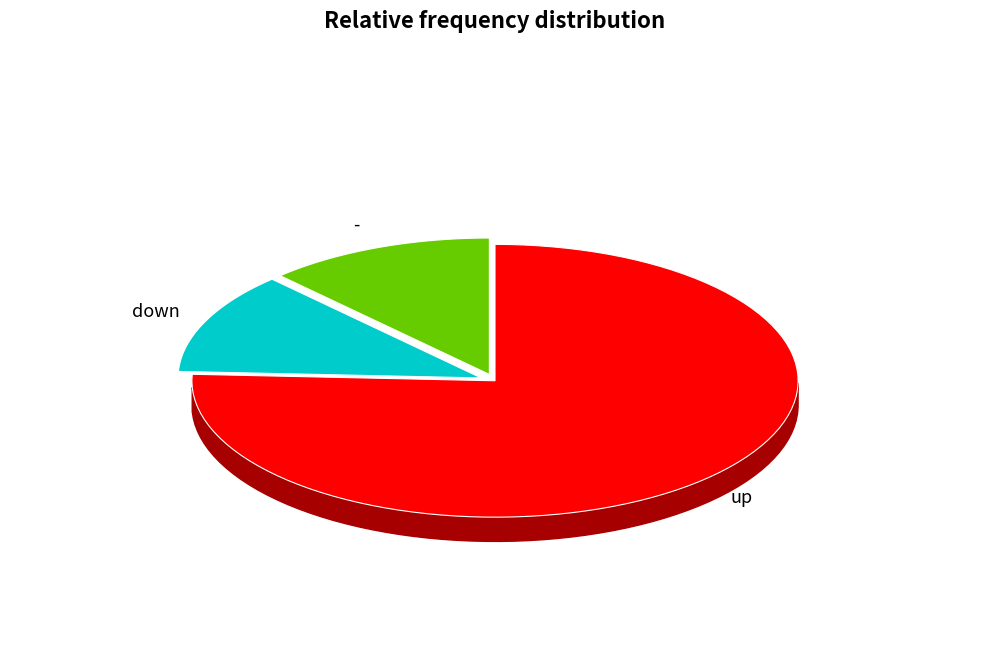

Rank the categories by value from highest to lowest.

up, down, -